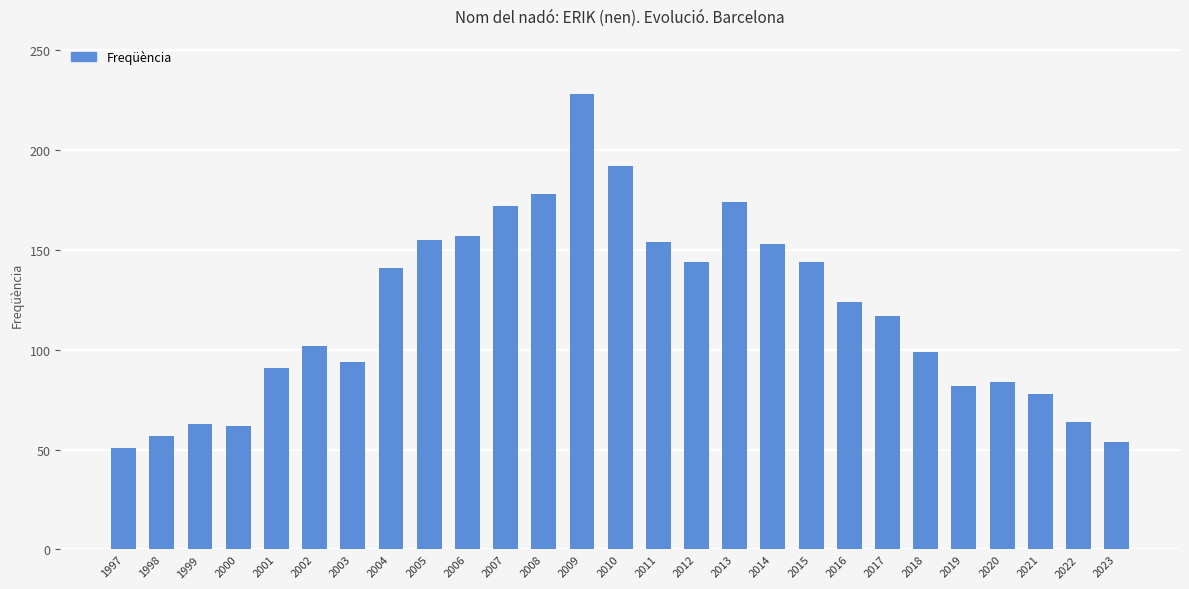

What is the difference between the maximum and minimum values?

177